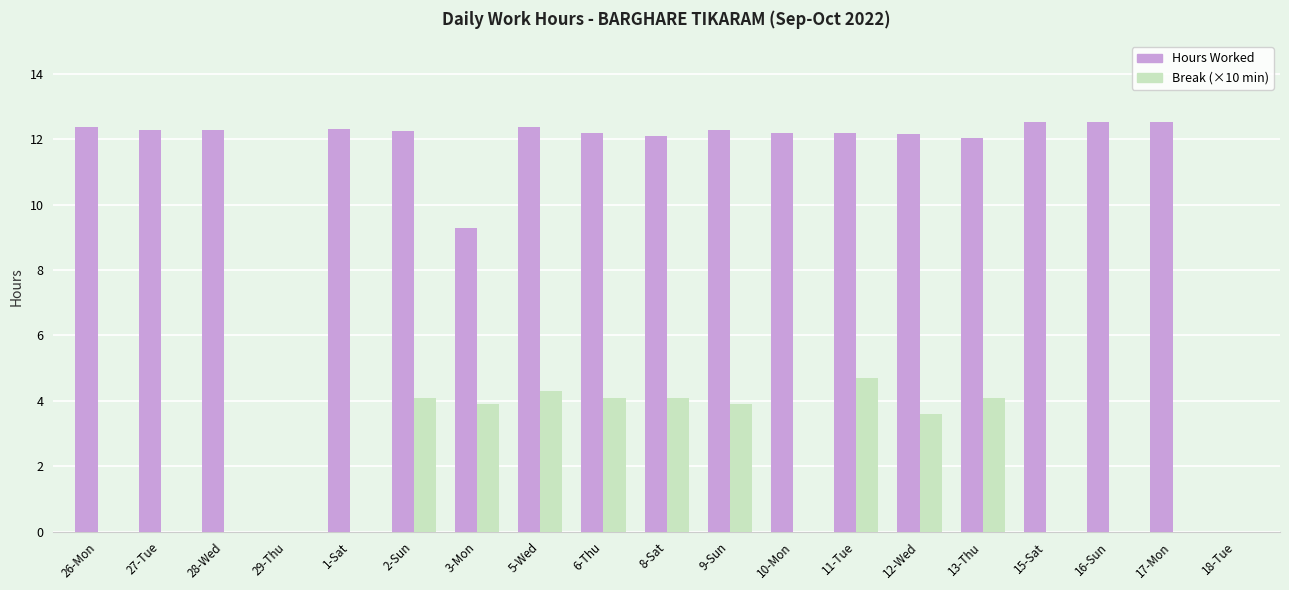

The value of Hours Worked at 5-Wed is 12.4. True or false?

True